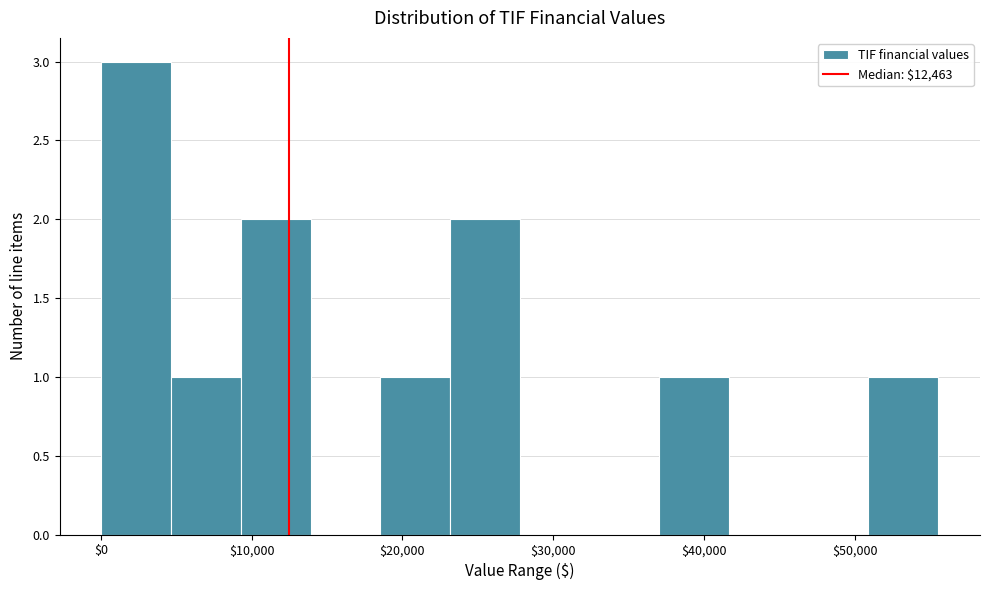

How tall is the bar that spans 51000 to 56000 on the x-axis? Neither the bar edges nor the heights are printed on the chart, so give them approximately, as read against the axes.

1